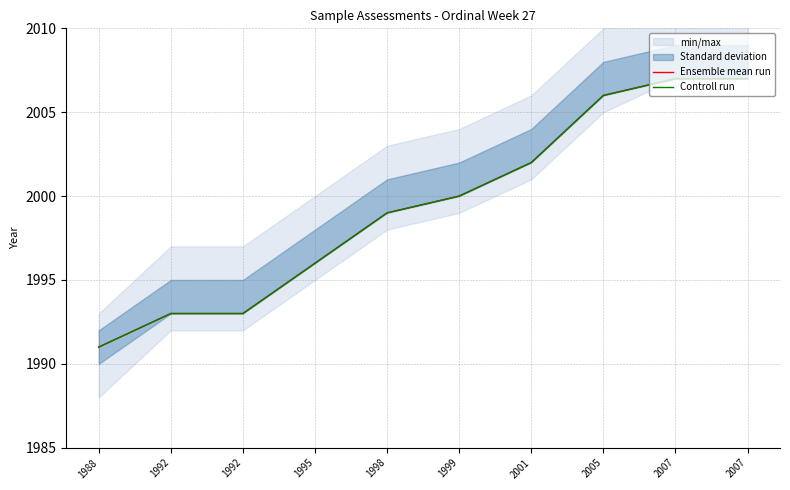

At which label does Controll run first exceed 2000?

2001